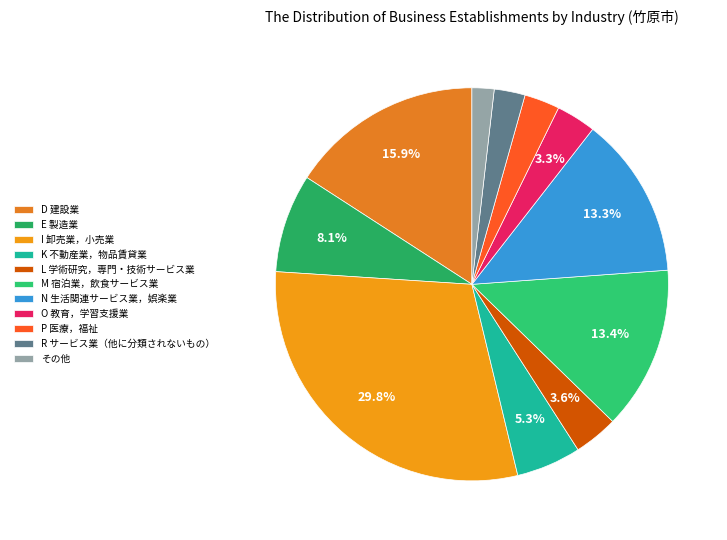

Which has a higher value, N 生活関連サービス業，娯楽業 or O 教育，学習支援業?

N 生活関連サービス業，娯楽業